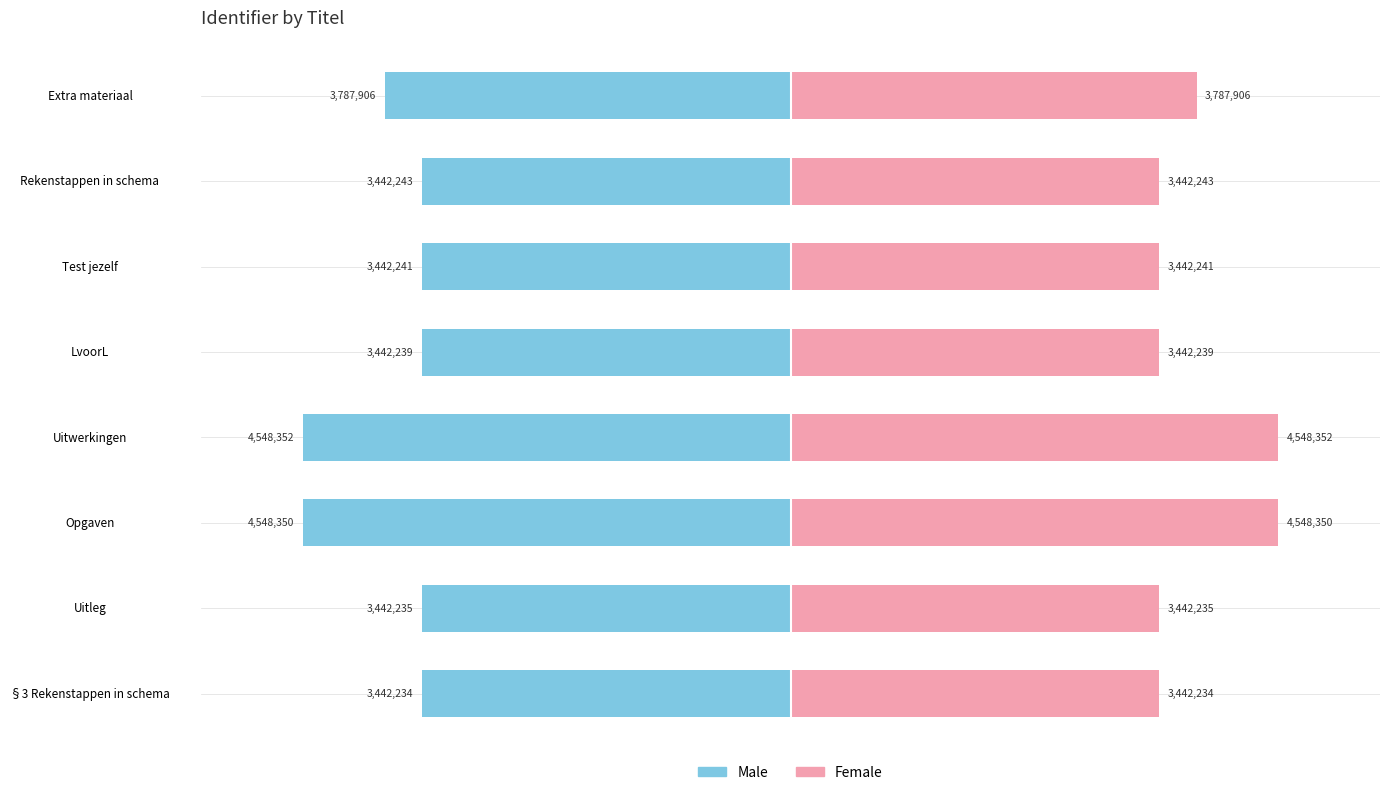

Reading right to left, what are all the values shown in this chart?

Male: -3787906	-3442243	-3442241	-3442239	-4548352	-4548350	-3442235	-3442234
Female: 3787906	3442243	3442241	3442239	4548352	4548350	3442235	3442234